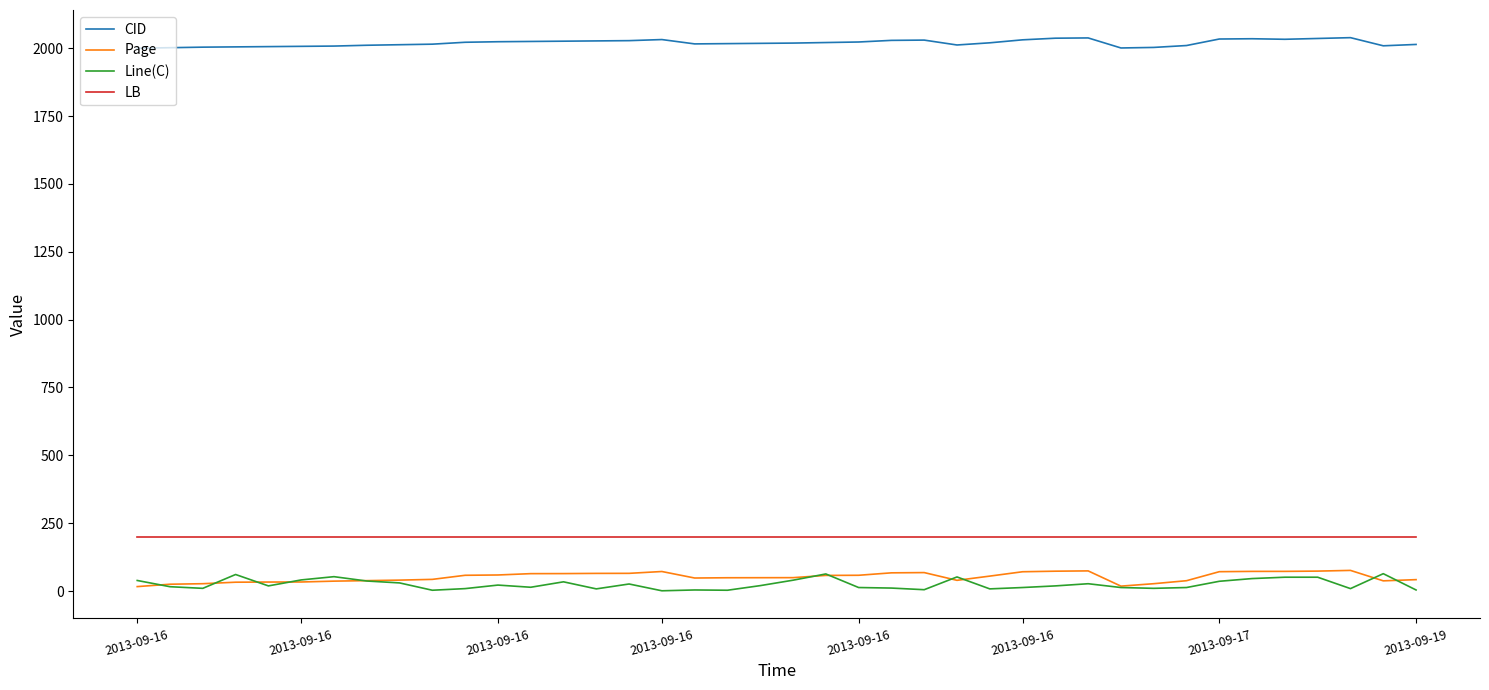

True or false: Line(C) and LB cross at least once.

False